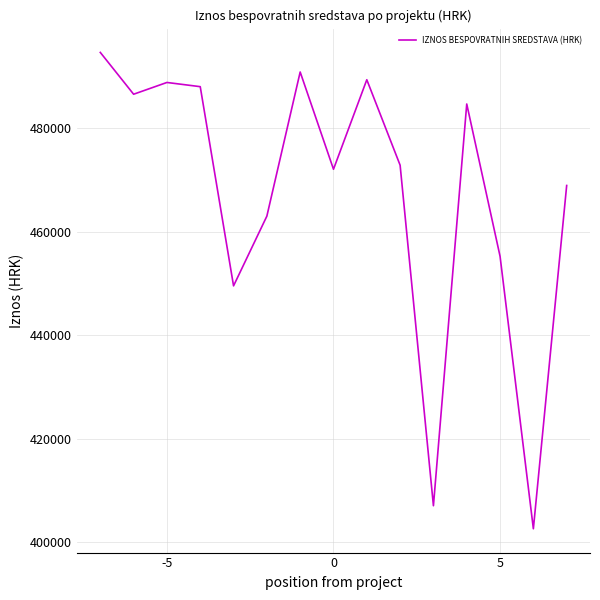

What is the difference between the maximum and minimum values?

92056.6